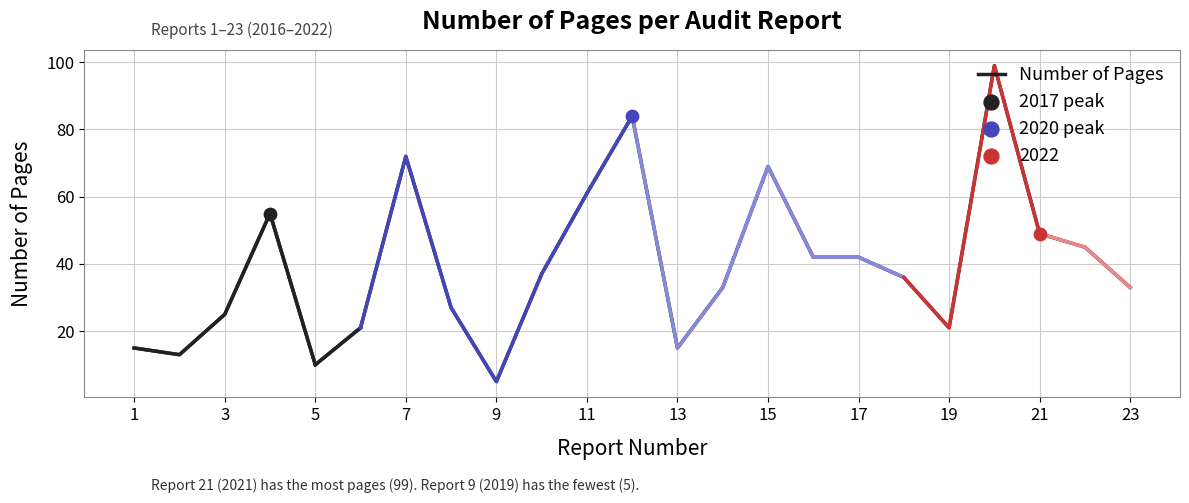

Which has a higher value, 15 or 9?

15